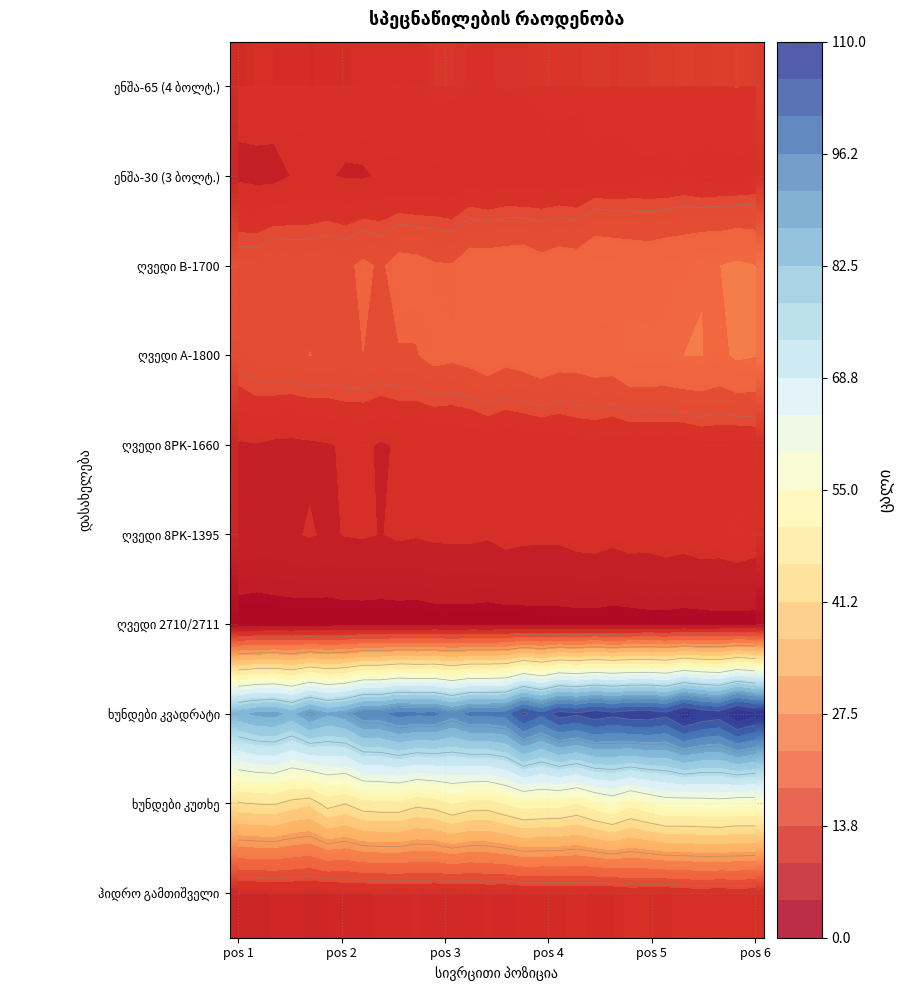

How many series are shown in this chart?

10